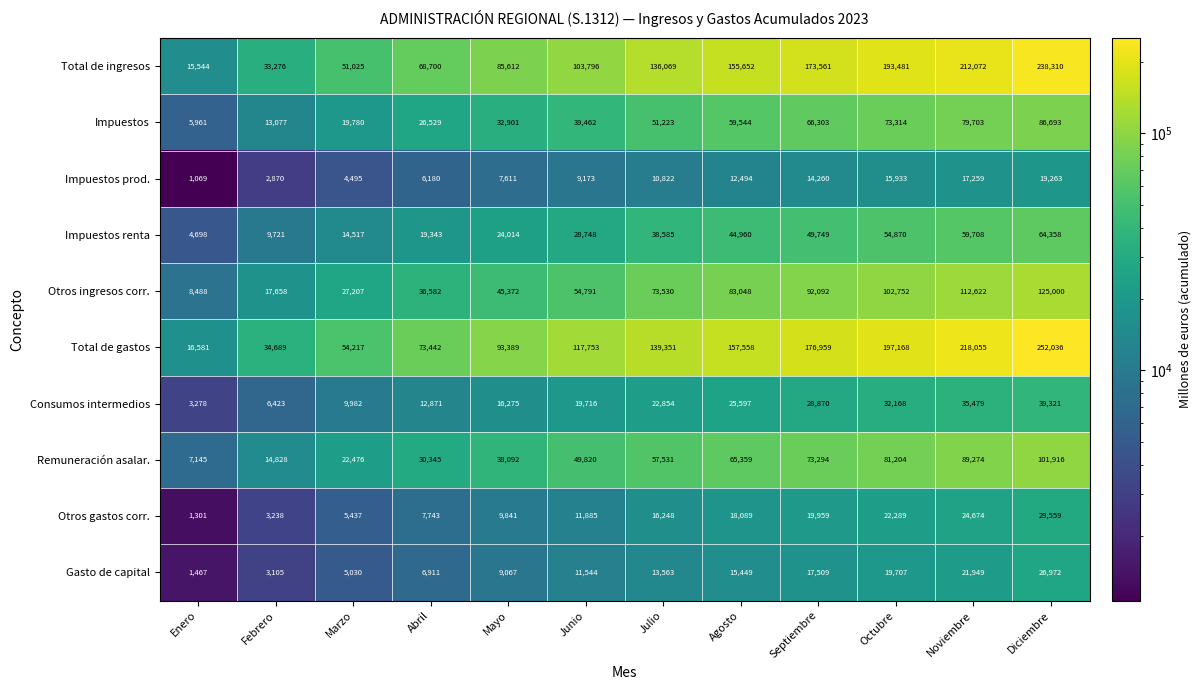

Which series has the largest total across all categories?

Total de gastos